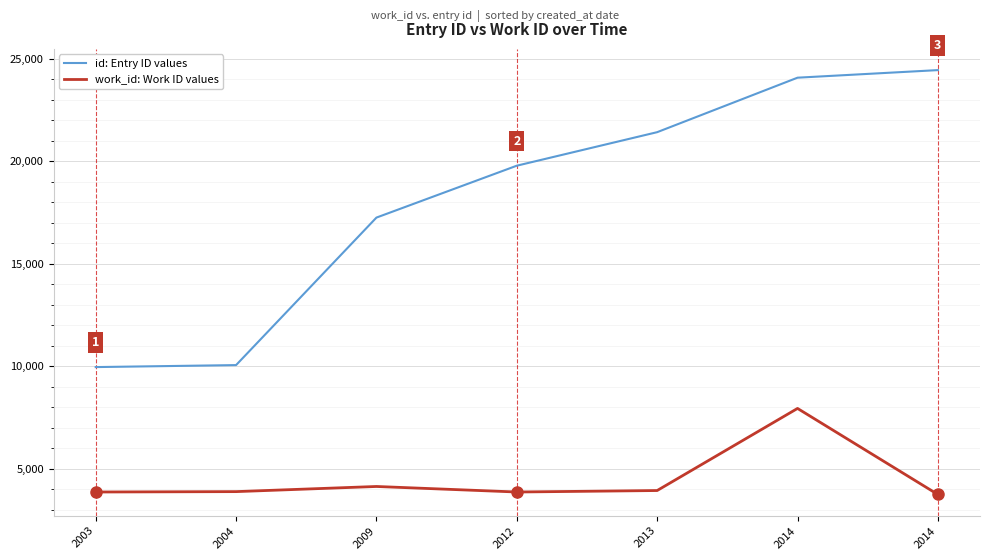

What is the spread (max minus min) of values at 2009?

13123